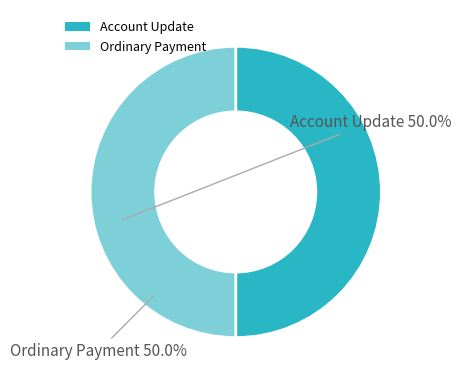

Is it true that Account Update is 64% of the pie?

False